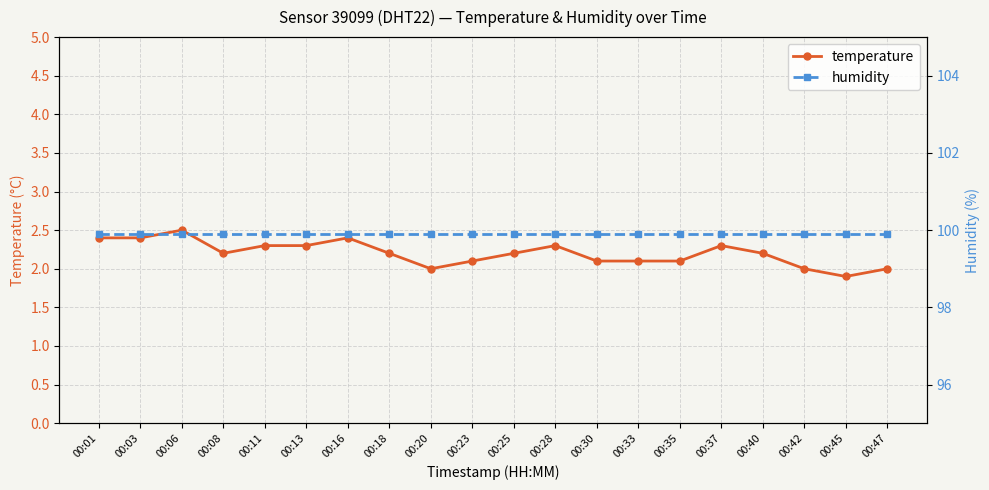

How many temperature values are between 2 and 3?

19